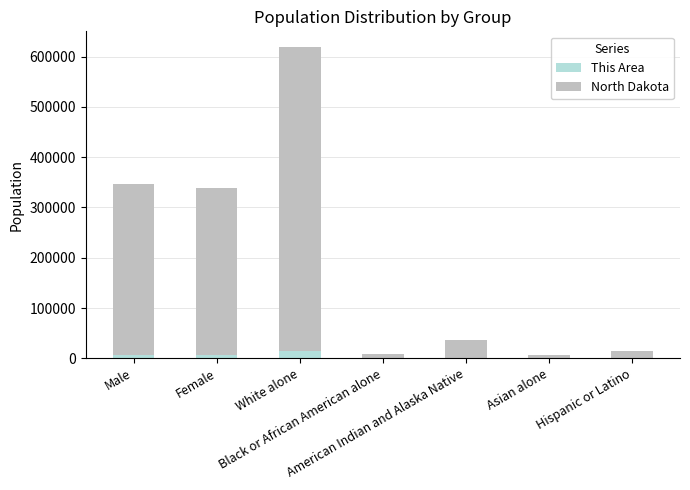

What are all the series names shown in the legend?

This Area, North Dakota